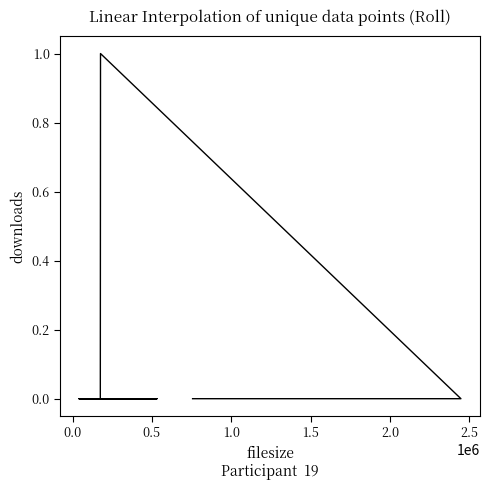

What position from the left is 0.5?

3